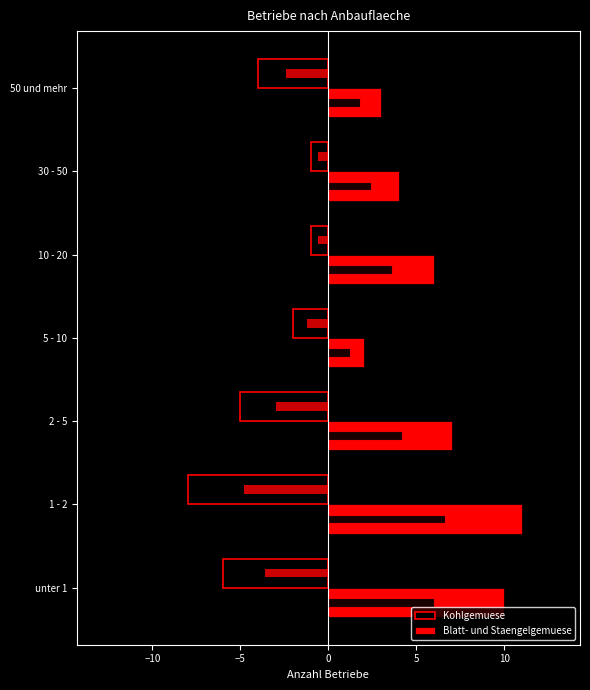

Reading right to left, what are all the values shown in this chart?

Kohlgemuese: -4	-1	-1	-2	-5	-8	-6
Blatt- und Staengelgemuese: 3	4	6	2	7	11	10